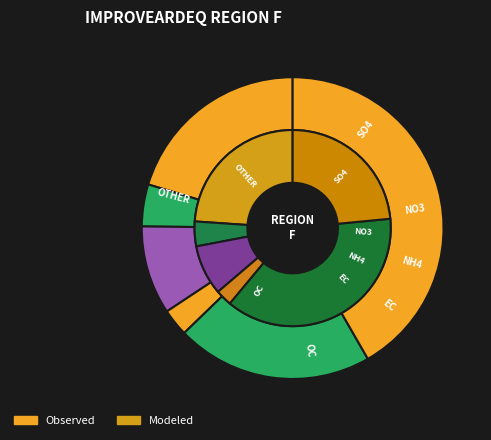

Which series changed the most between NO3 and OTHER?

Observed